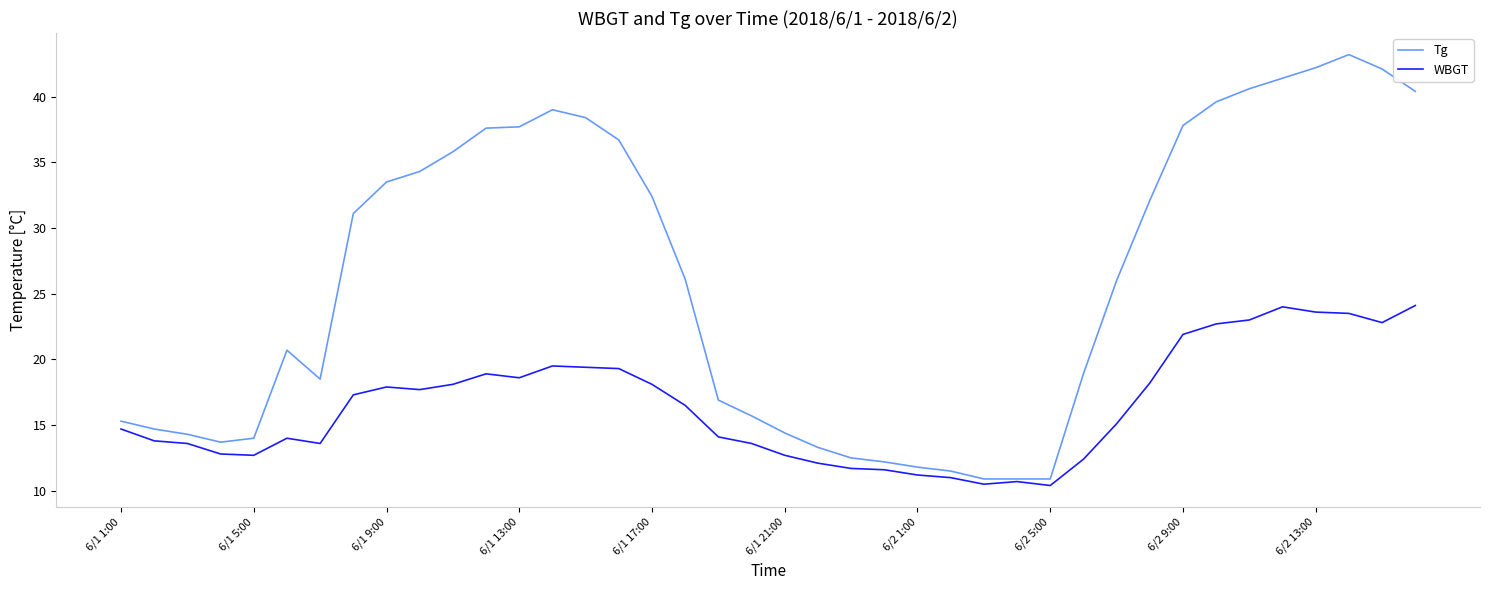

Which series has the widest spread of values?

Tg